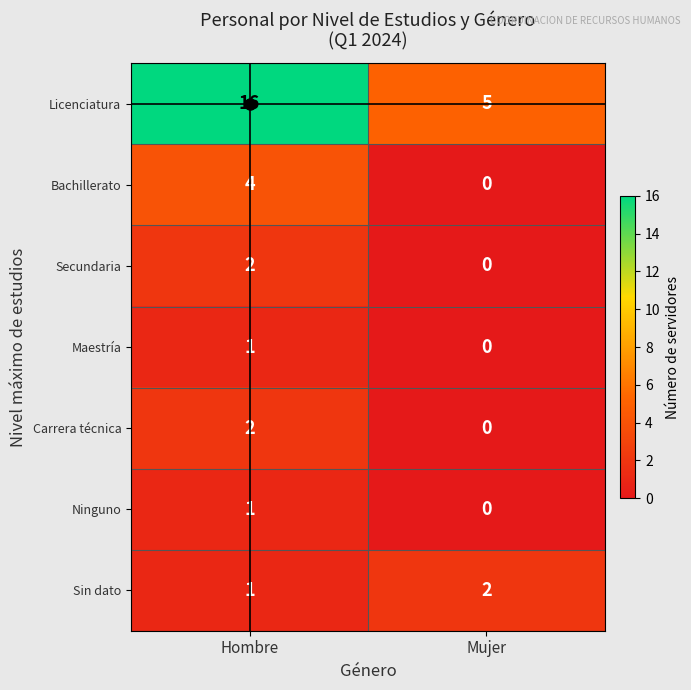

The value of Secundaria at Hombre is 1. True or false?

False